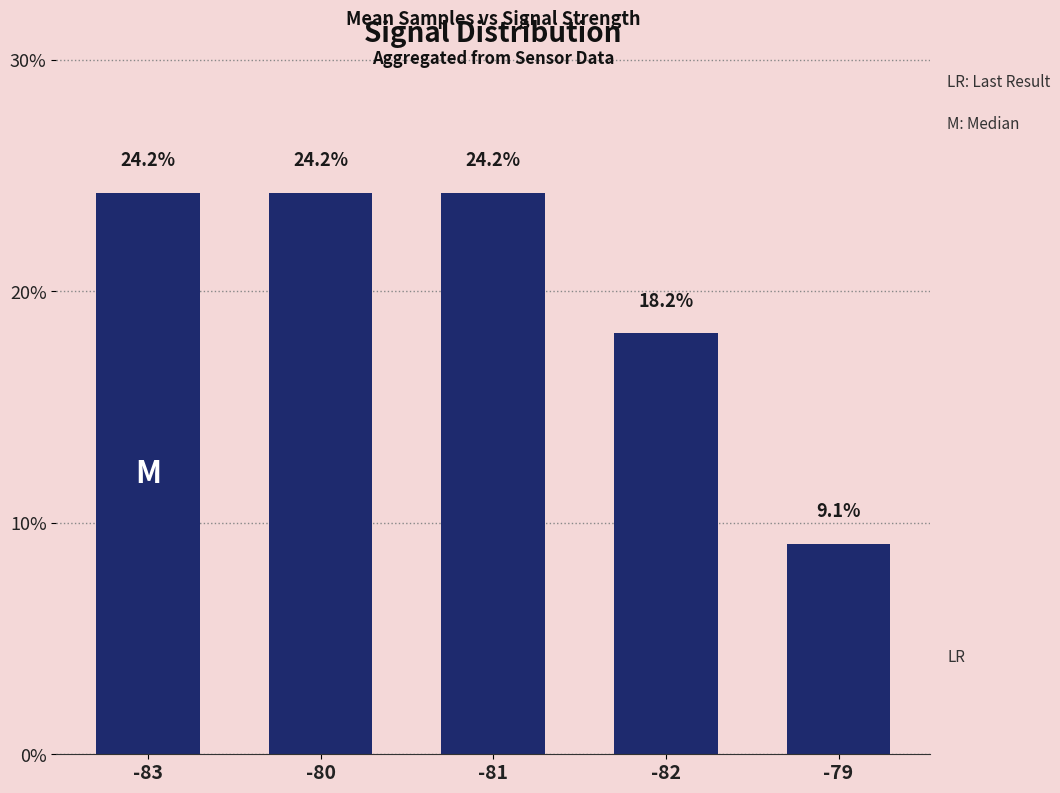

What is the difference between the values at -79 and -83?

0.2